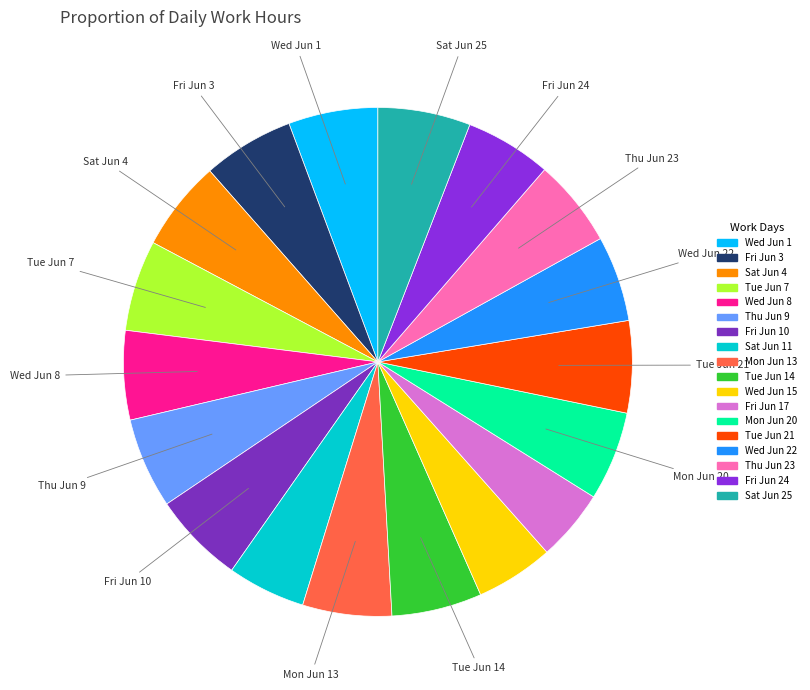

What is the smallest slice in the pie chart?

Fri Jun 17